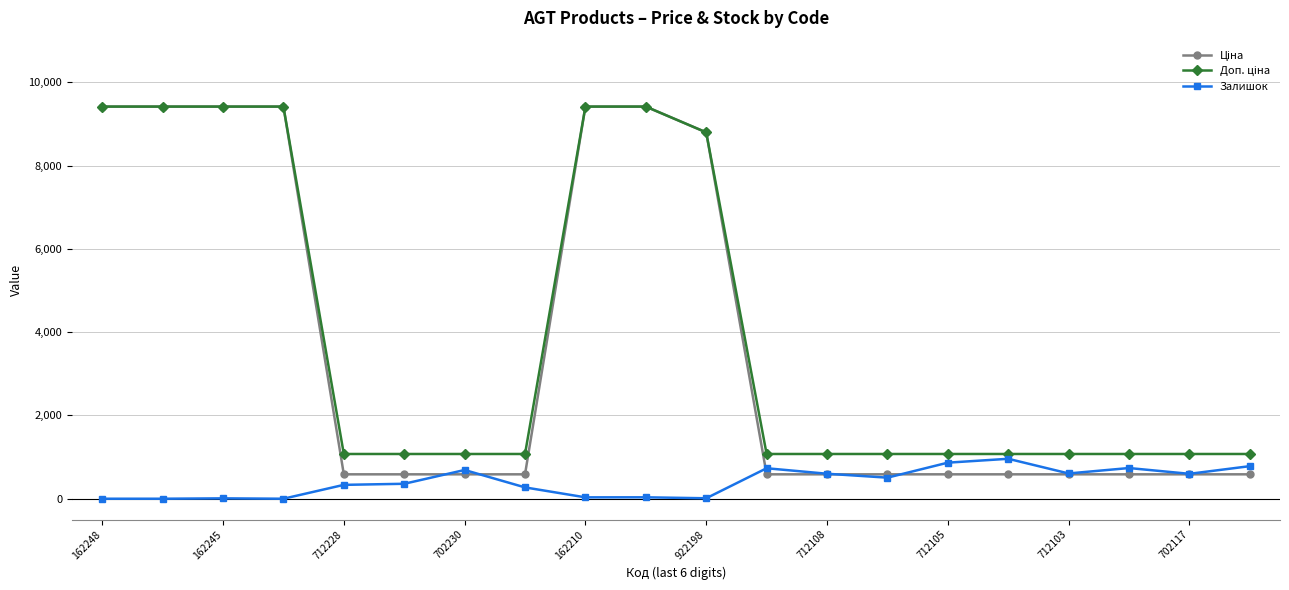

What is the value of the Залишок point at the 17th from the left?

607.0